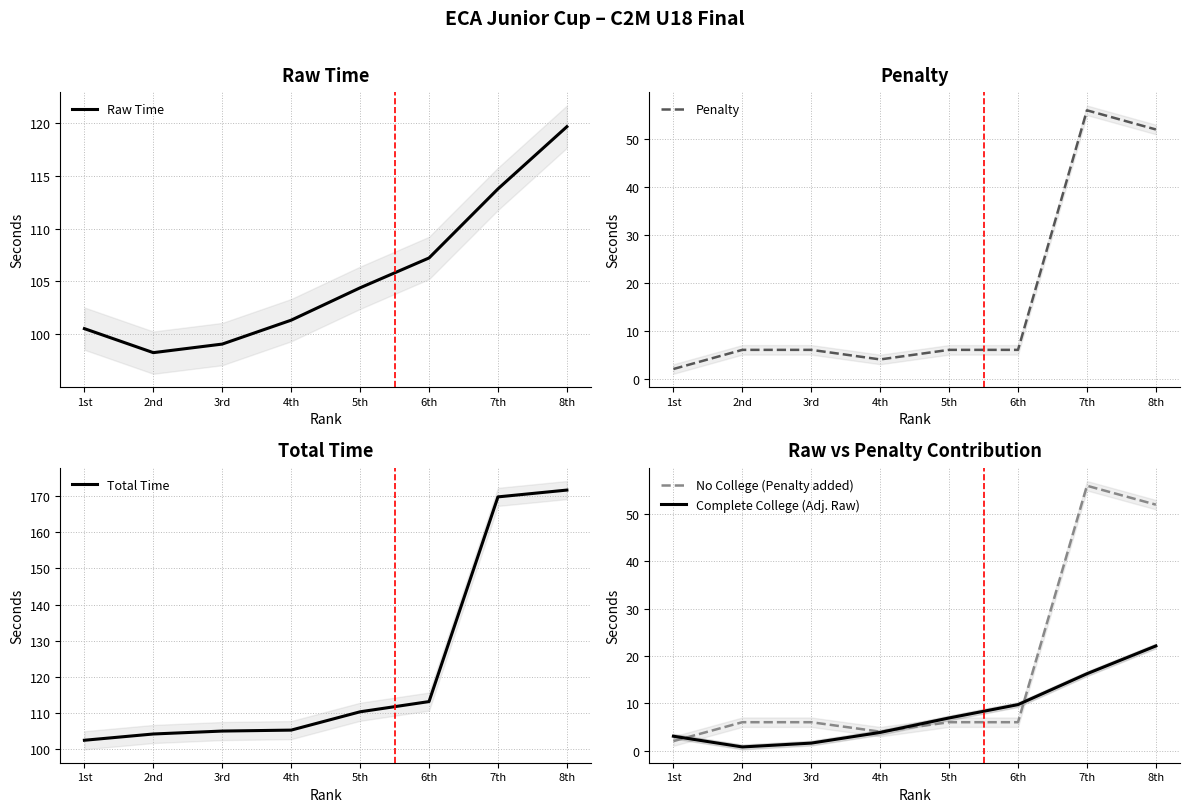

List the series in order of their peak value, highest first.

Total Time, Raw Time, Penalty, No College (Penalty added), Complete College (Adj. Raw)